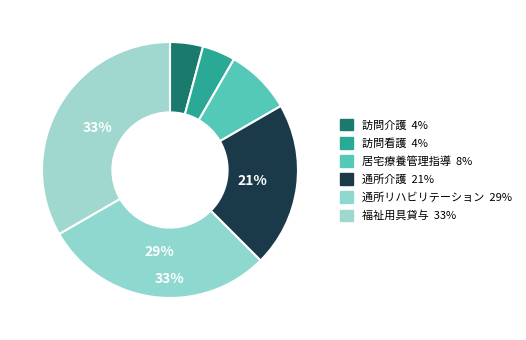

Which slice is the largest?

福祉用具貸与